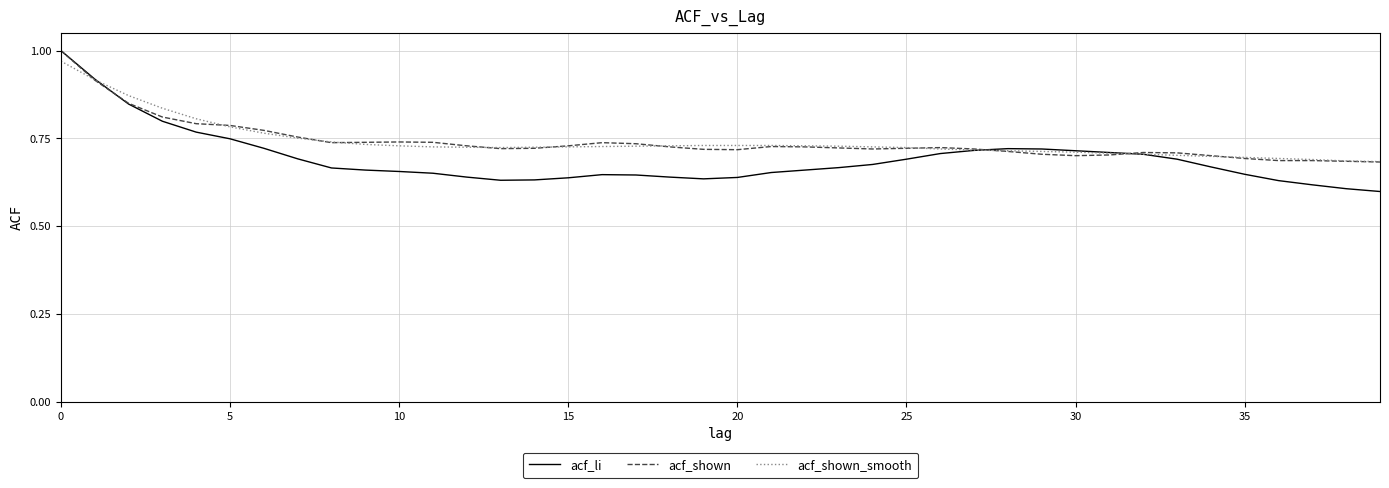

Which series has the widest spread of values?

acf_li